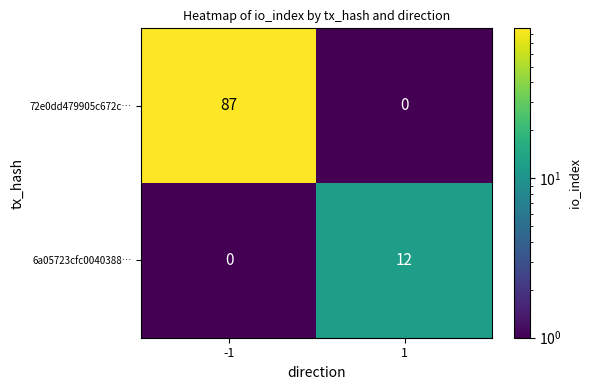

What is the difference between the maximum and minimum values in the 6a05723cfc0040388… series?

12